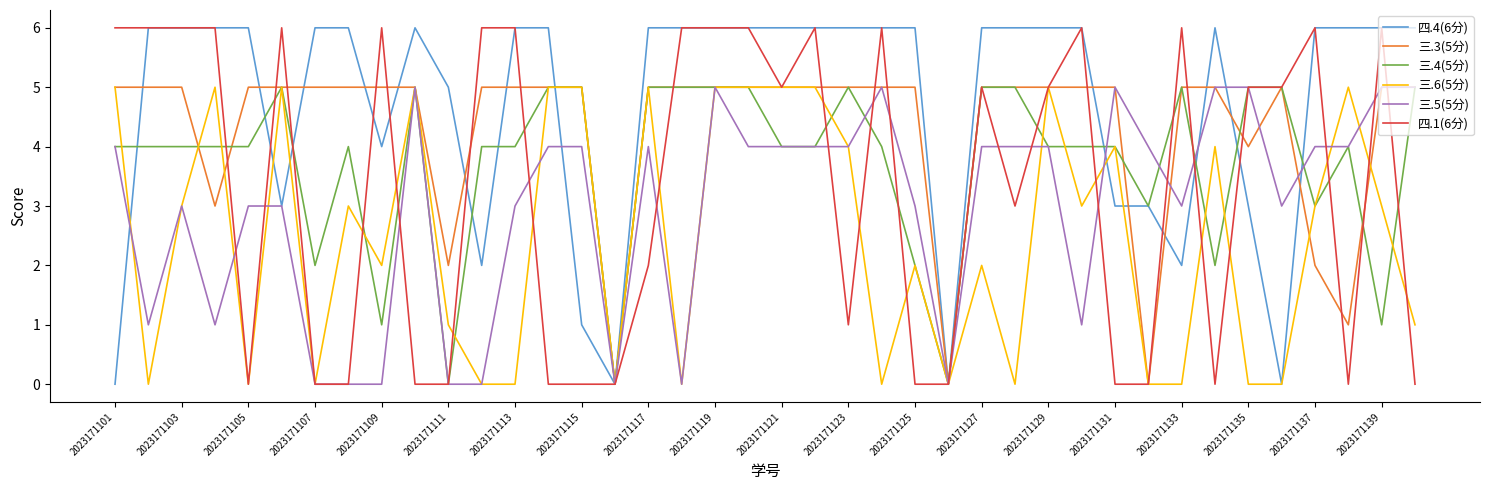

What is the difference between the second highest and second lowest values in the 四.4(6分) series?

6